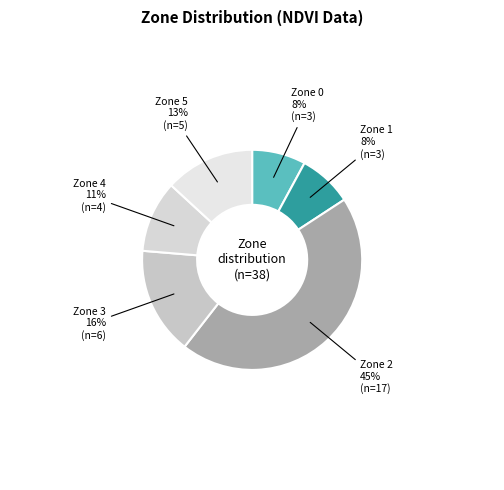

Approximately how many times larger is the value at Zone 0 compared to Zone 1?

1.0